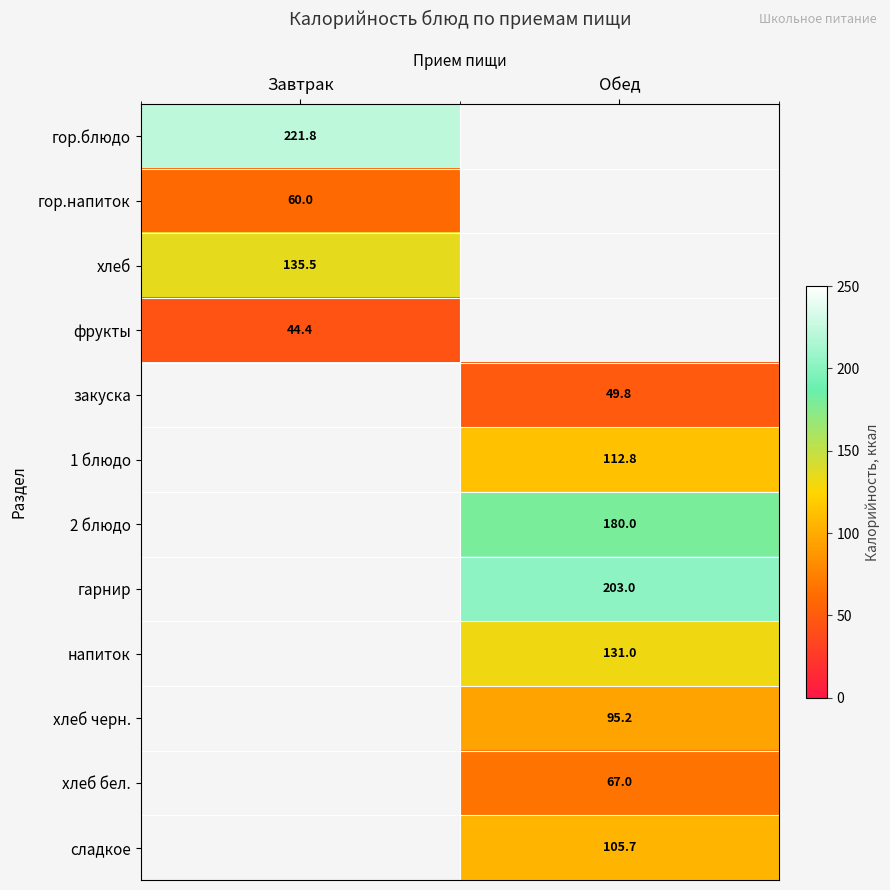

The гор.напиток series shows 60.0 at Завтрак. True or false?

True